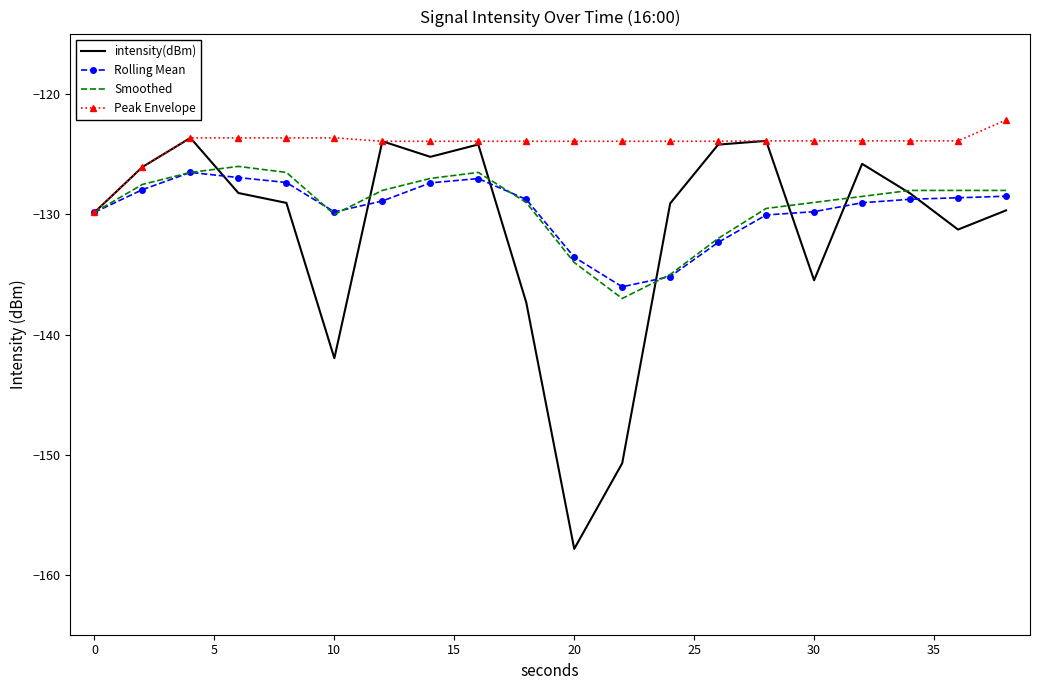

Which series has the largest total across all categories?

Peak Envelope